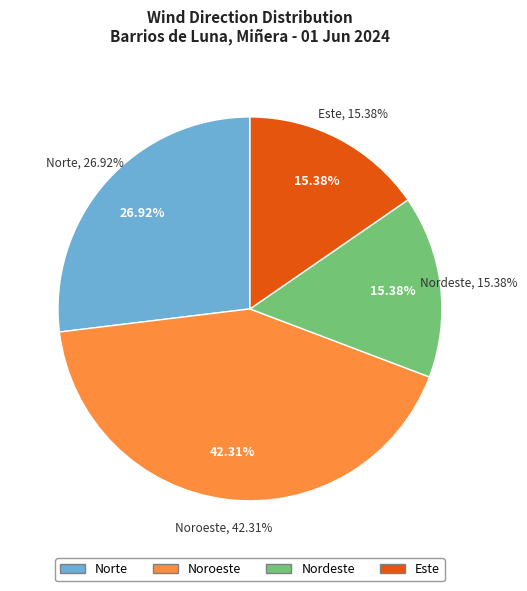

The Este slice represents 2% of the pie. True or false?

False